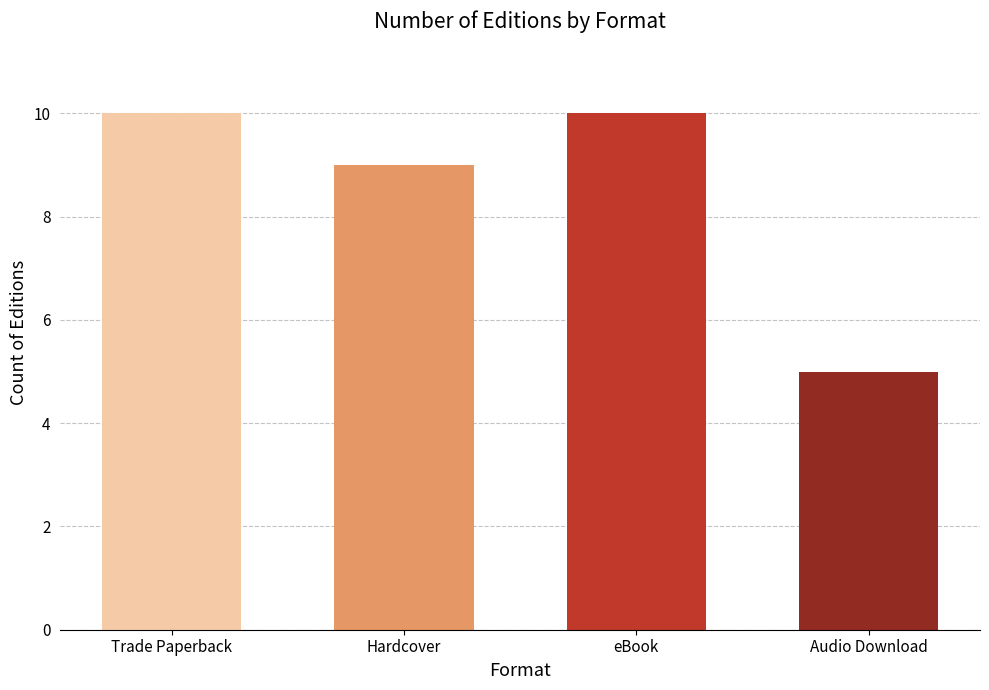

Which category has the lowest value across all series?

Audio Download